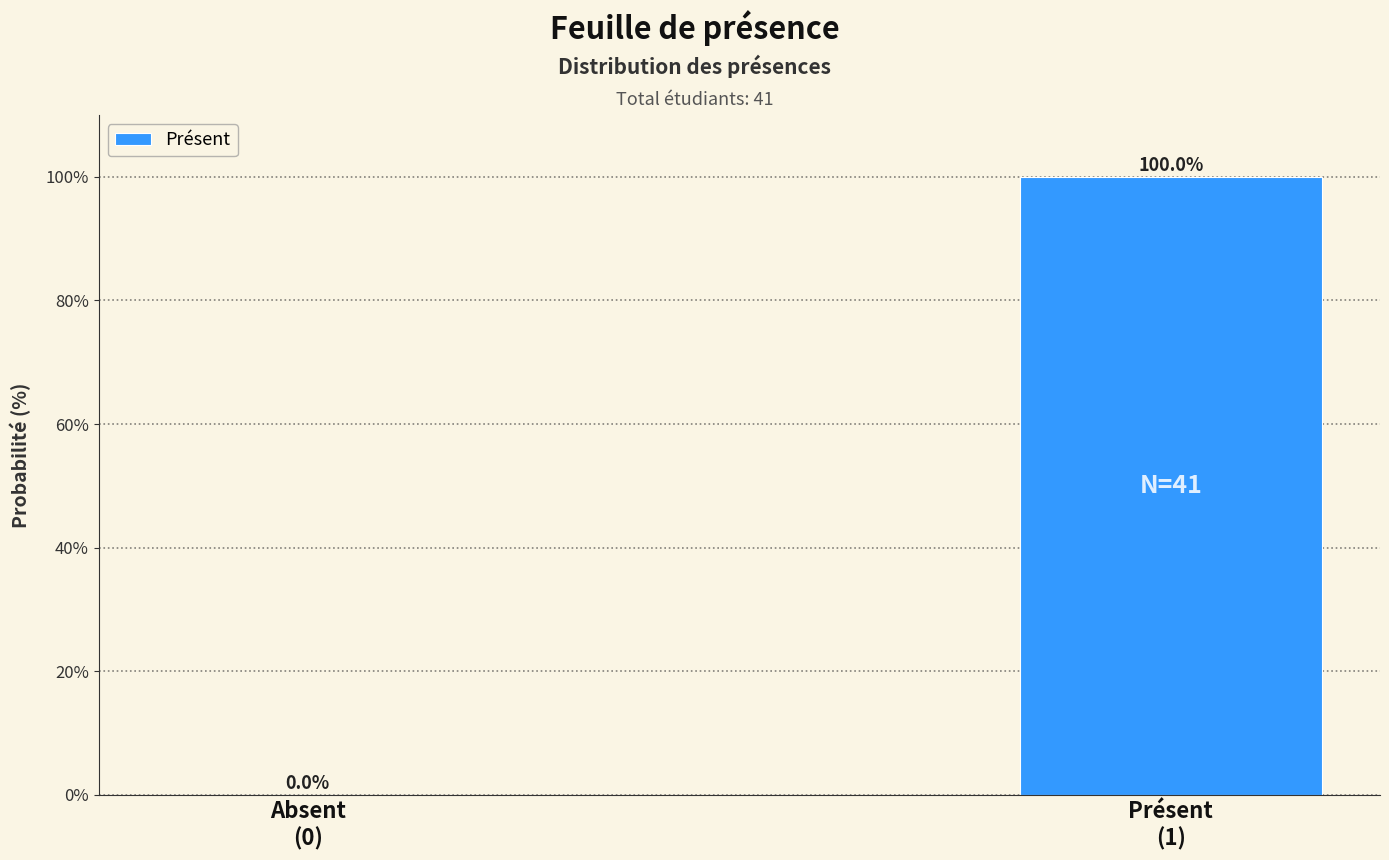

What is the sum of all values?

100